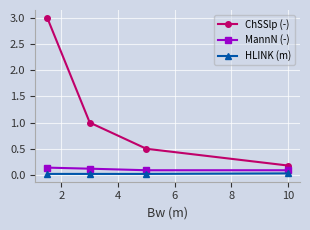

What is the difference between the second highest and minimum values in the ChSSlp (-) series?

0.8